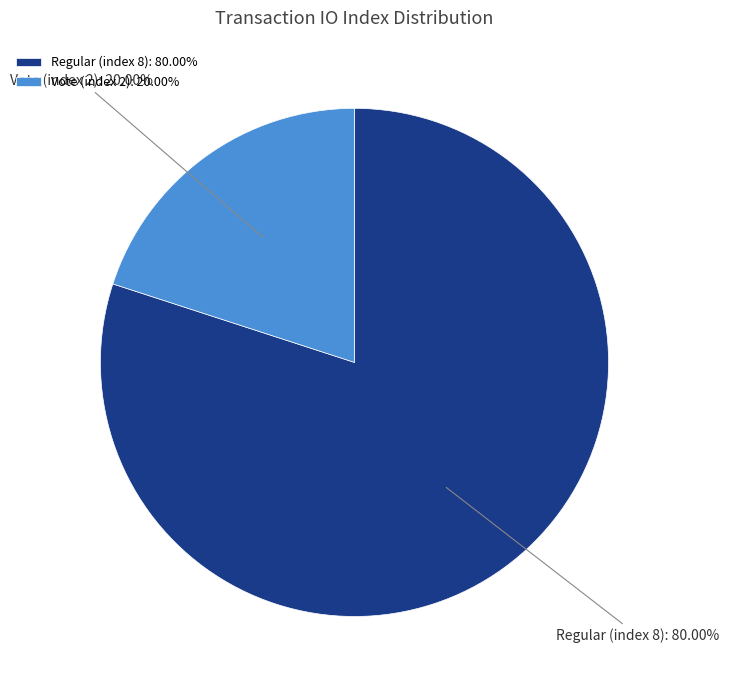

What percentage do Regular (index 8) and Vote (index 2) together represent?

100.0%